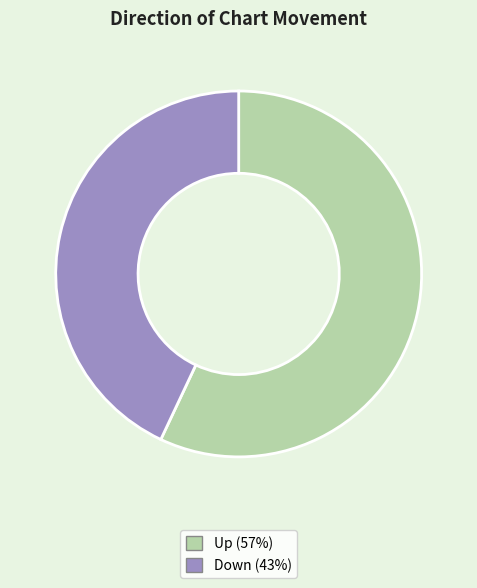

Does any single category account for the majority?

Yes